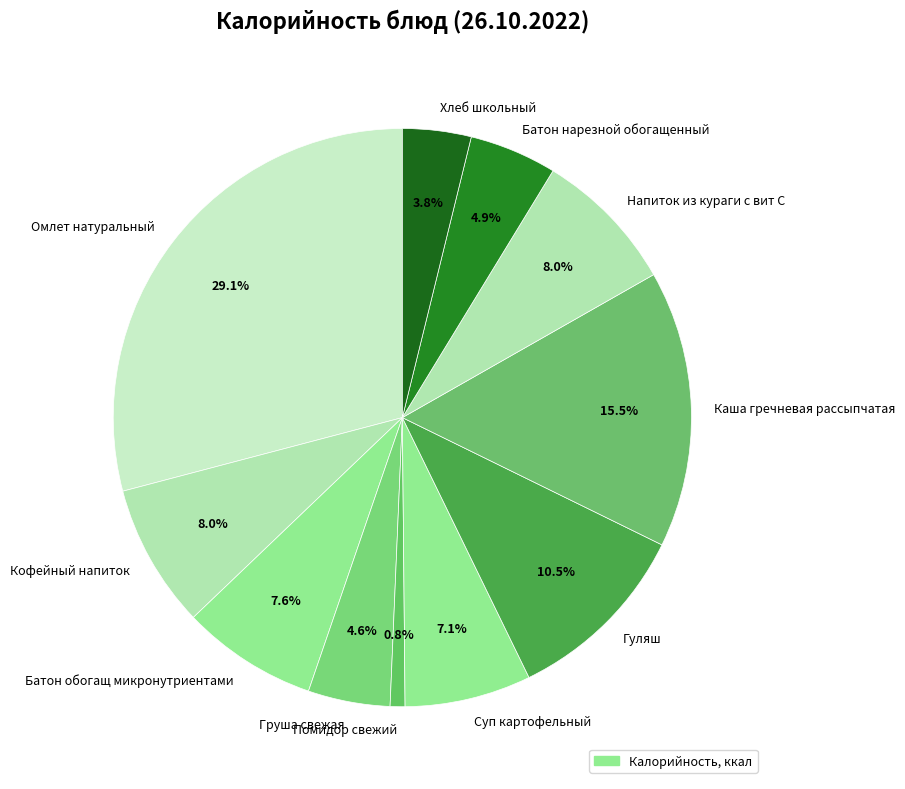

The Хлеб школьный slice represents 4% of the pie. True or false?

True